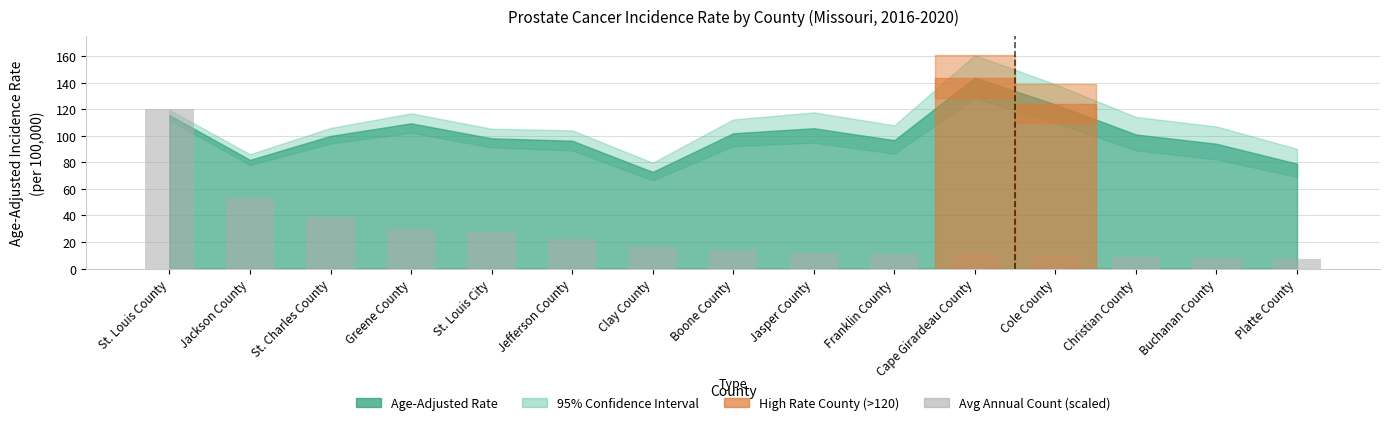

How many series are shown in this chart?

1